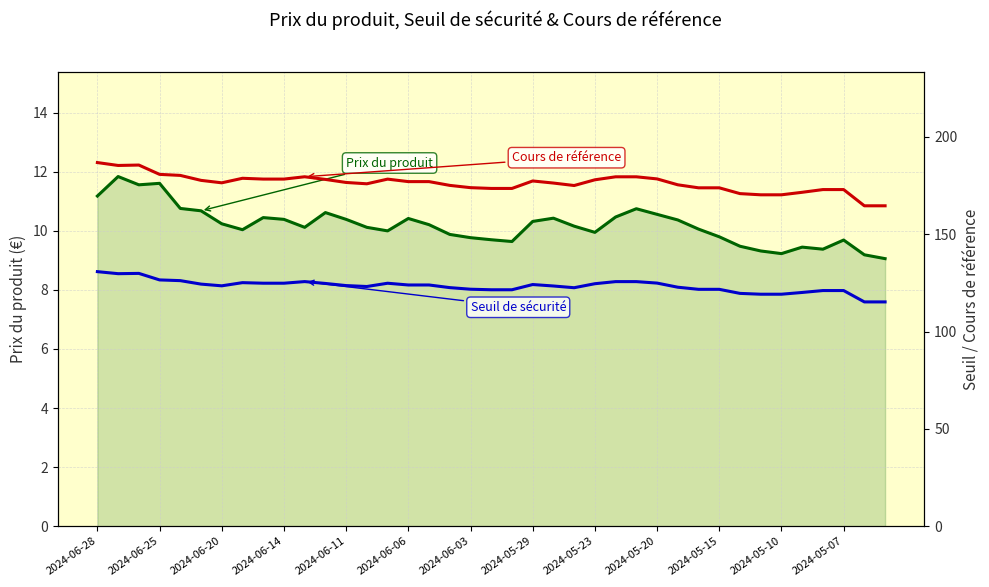

Is the value of Prix du produit at 2024-06-28 greater than the value of Seuil de sécurité at 2024-06-06?

No